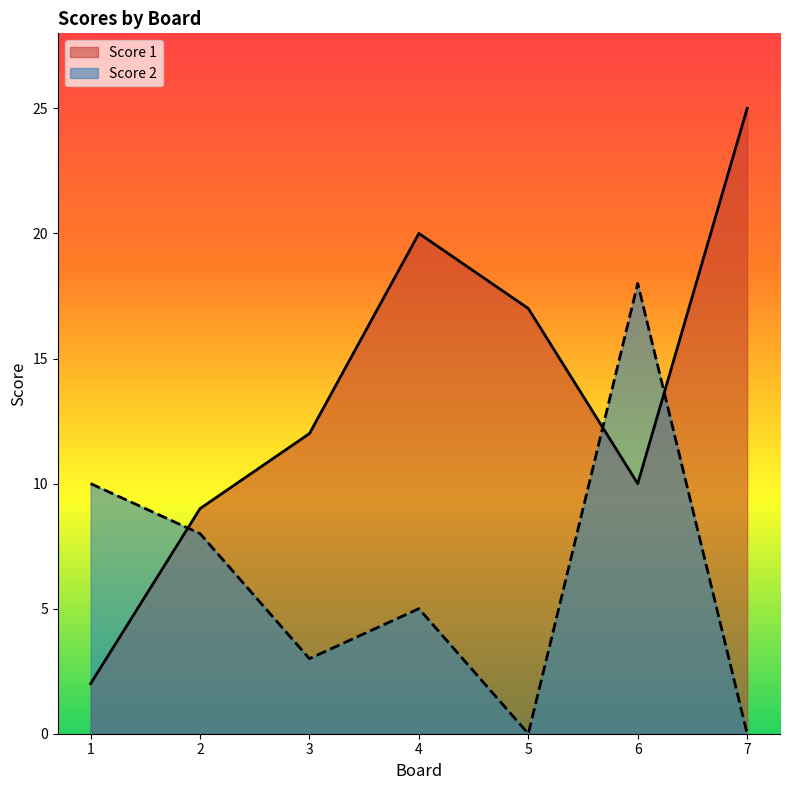

At which category is the sum across all series the highest?

6